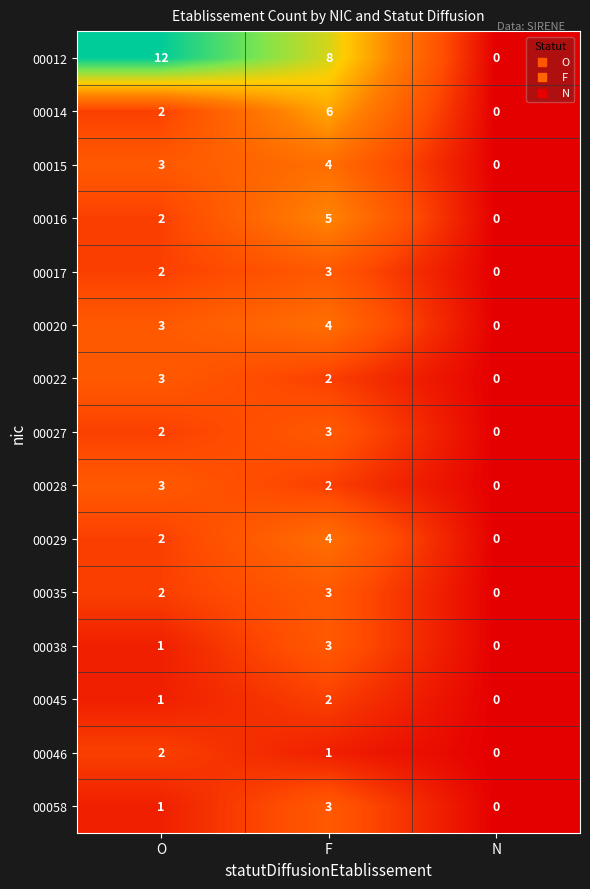

Count the number of categories in the chart.

3